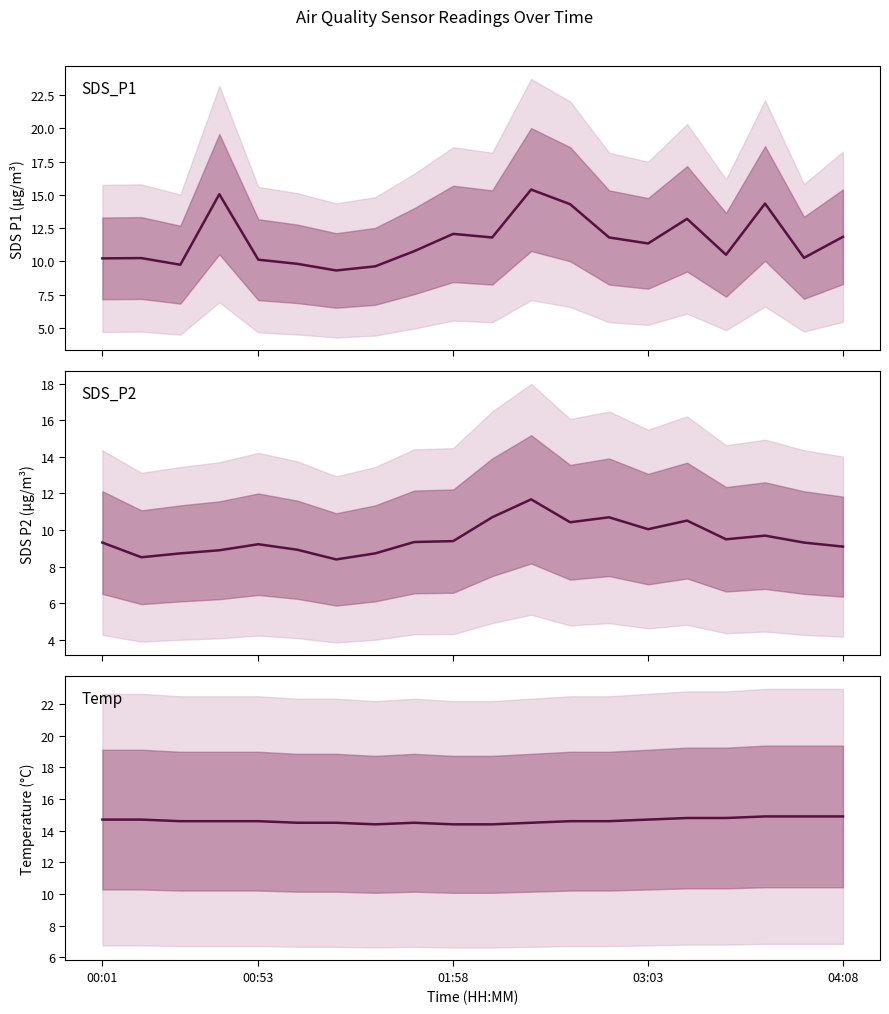

Which series changed the most between 03:03 and 16?

SDS_P1